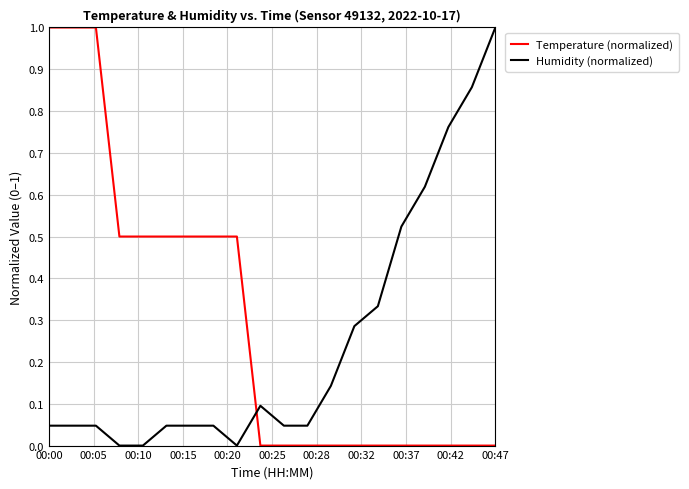

Which series has the largest total across all categories?

Temperature (normalized)